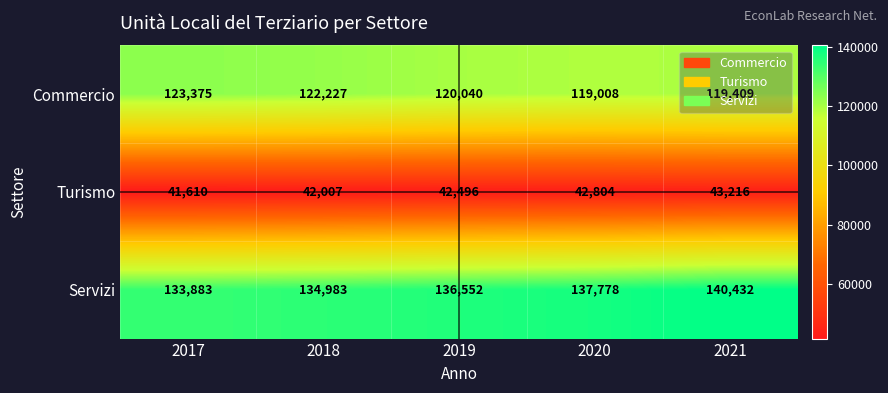

Count the number of categories in the chart.

5